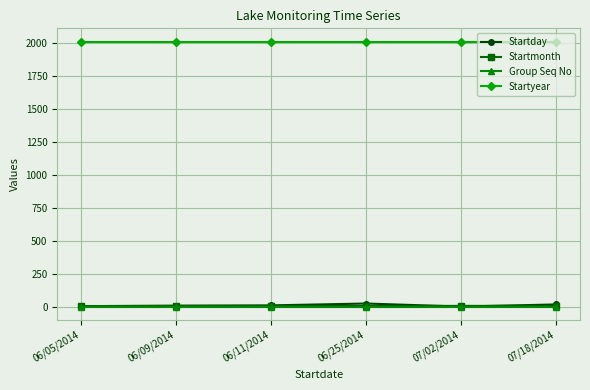

Is this an area chart (filled region under the line)?

No